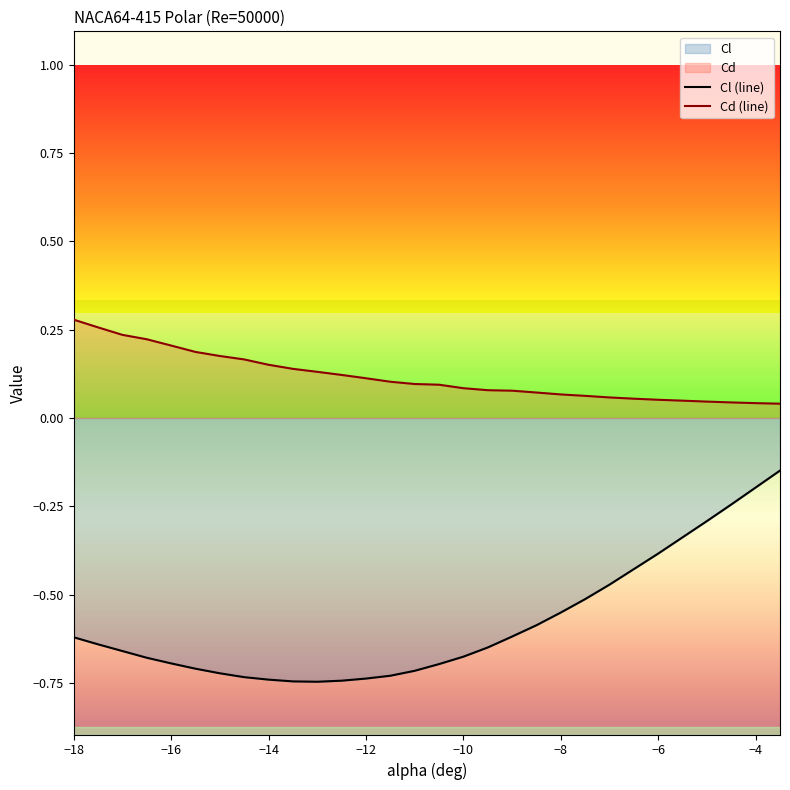

True or false: Cd (line) and Cl (line) cross at least once.

False